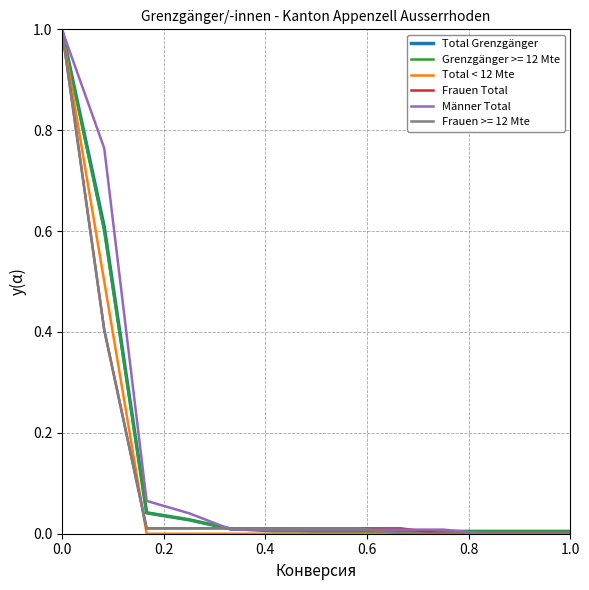

What is the greatest value displayed?

1.0